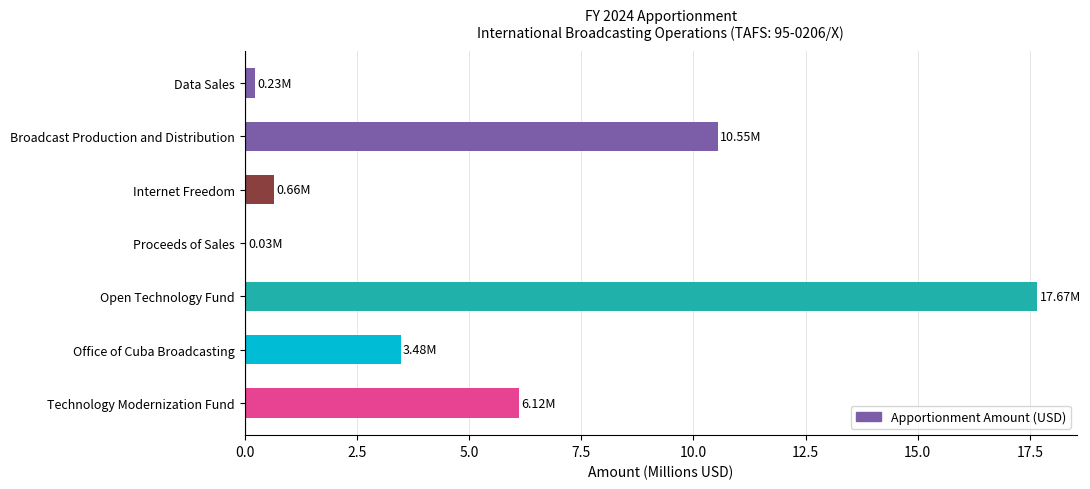

Where is the data nearest to the value 8?

Technology Modernization Fund